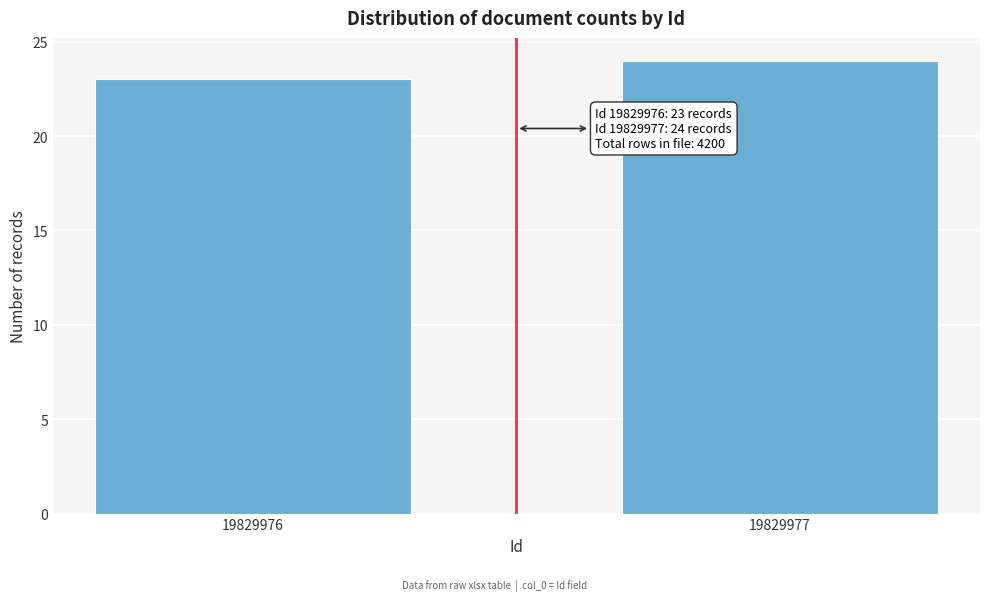

Reading left to right, transcribe all the data shown in this chart.

19829976=23	19829977=24